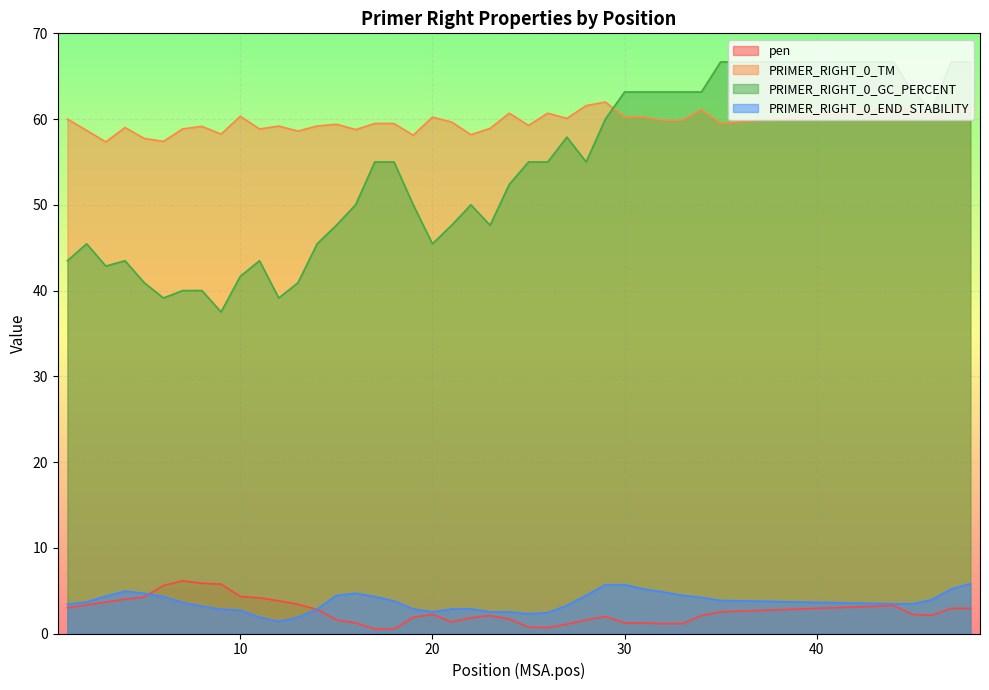

In pen, how many points are lower than both neighbors (excluding endpoints)?

3